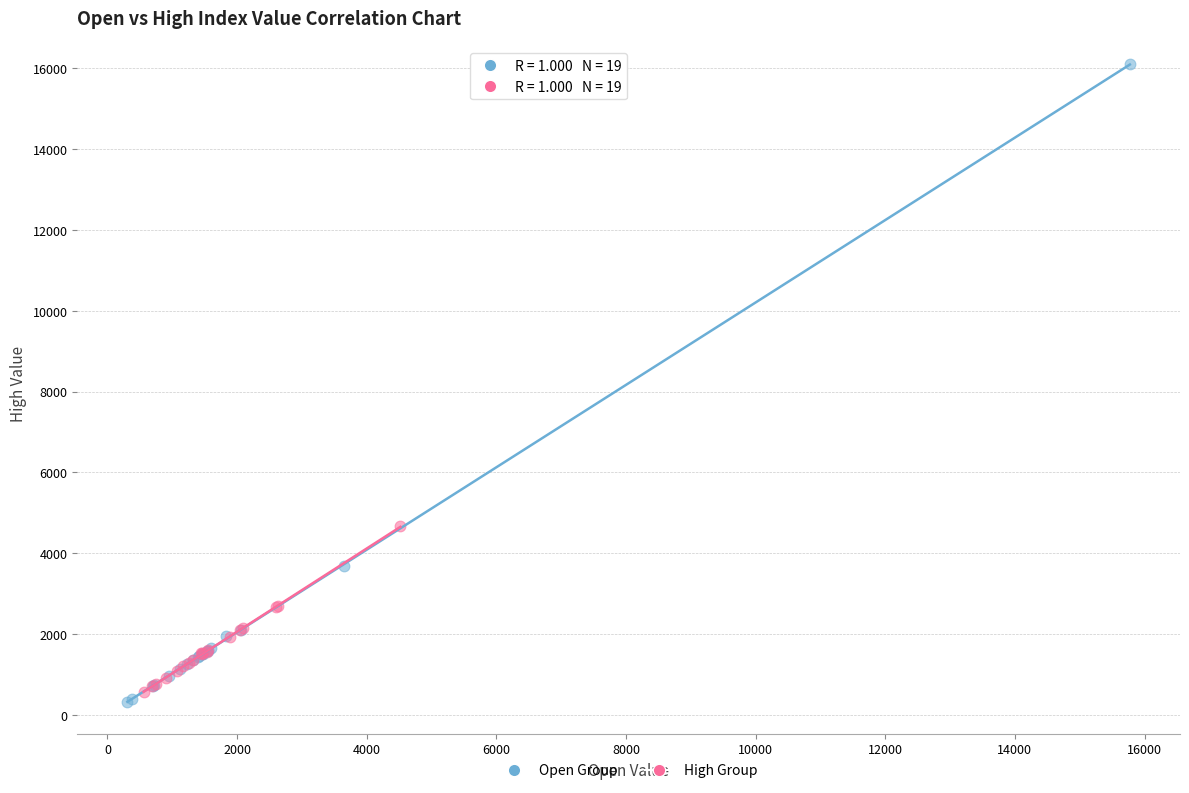

Which series has the widest spread of Y values?

Open Group